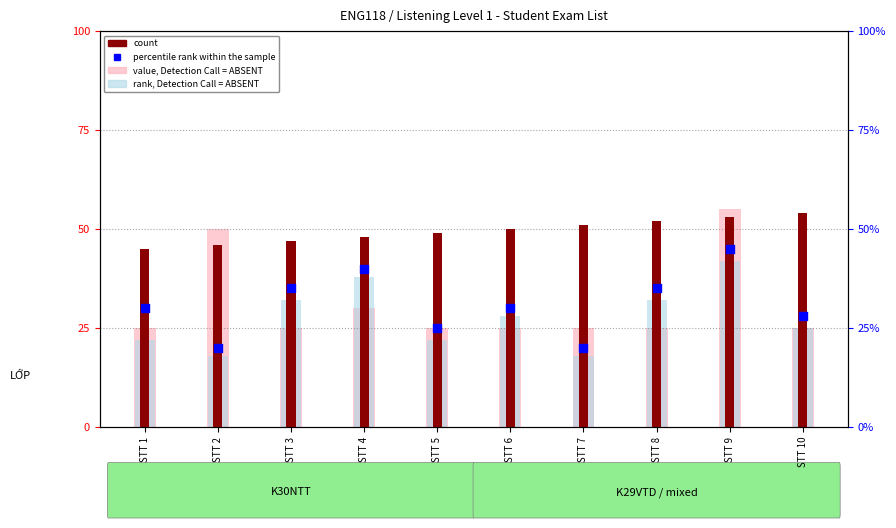

What is the total value across all series at STT 10?

132